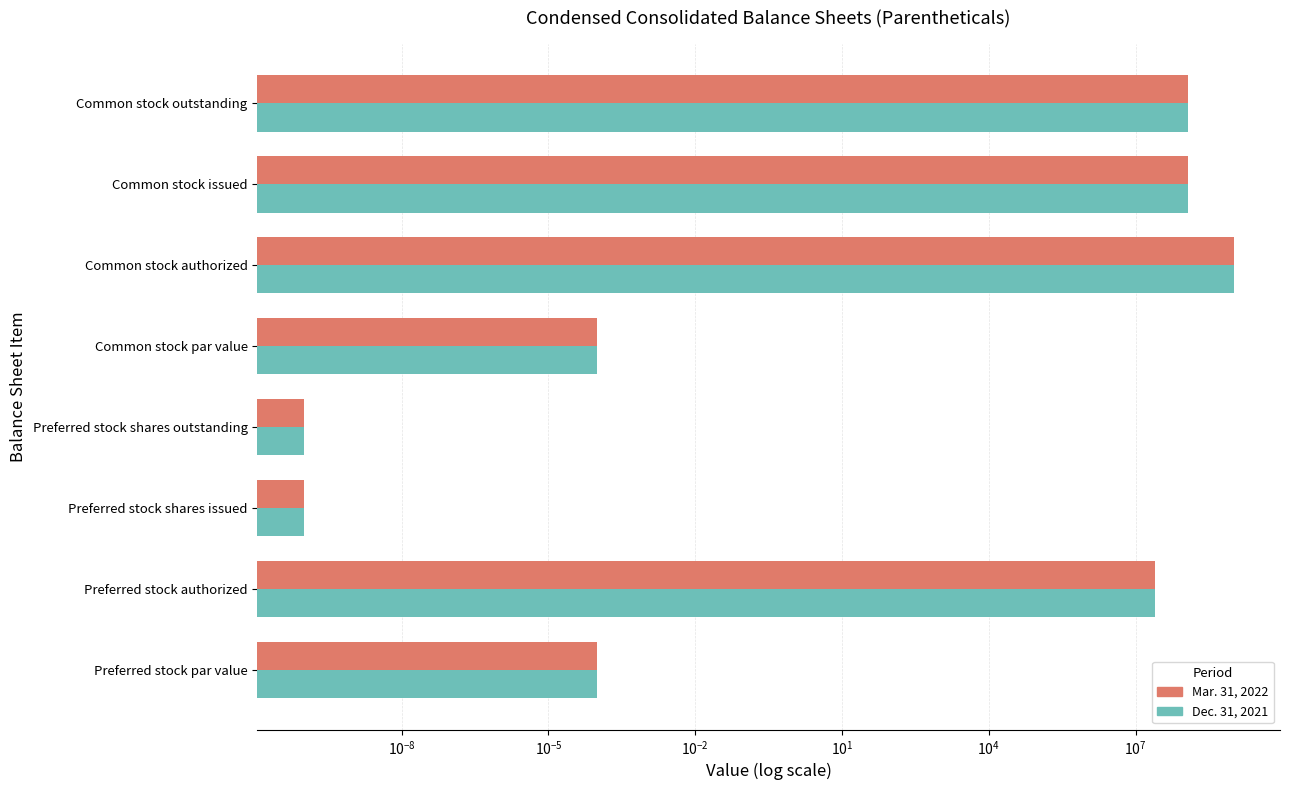

The Mar. 31, 2022 series shows 41897667.3 at Preferred stock authorized. True or false?

False